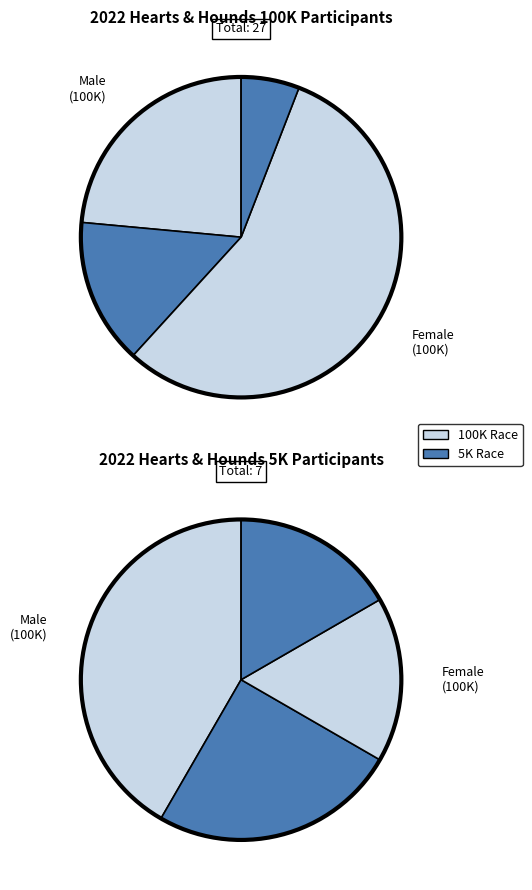

Between Male and Female, which is larger?

Female